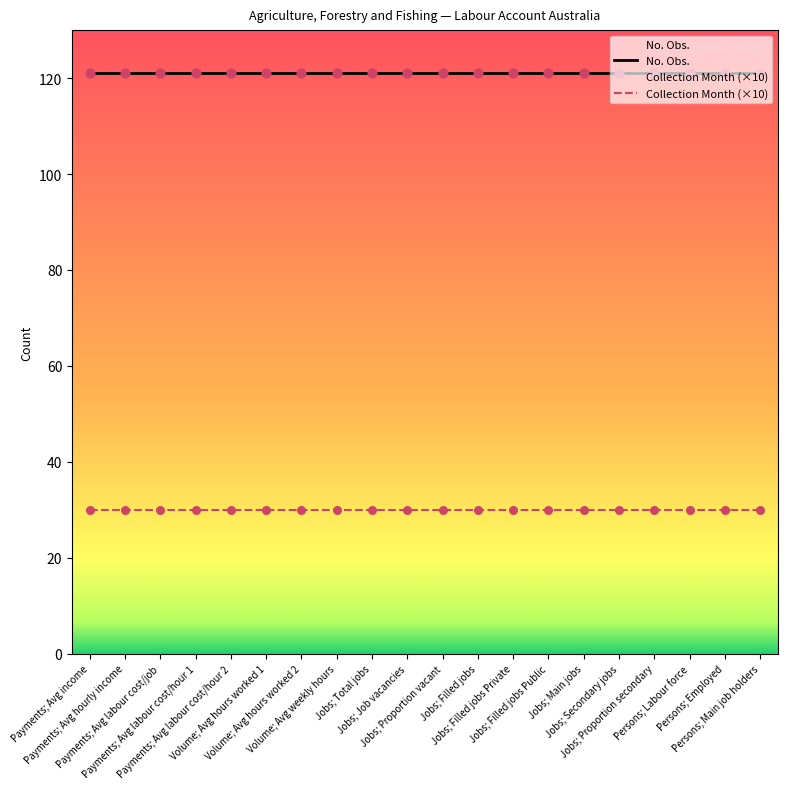

What are all the series names shown in the legend?

No. Obs., Collection Month